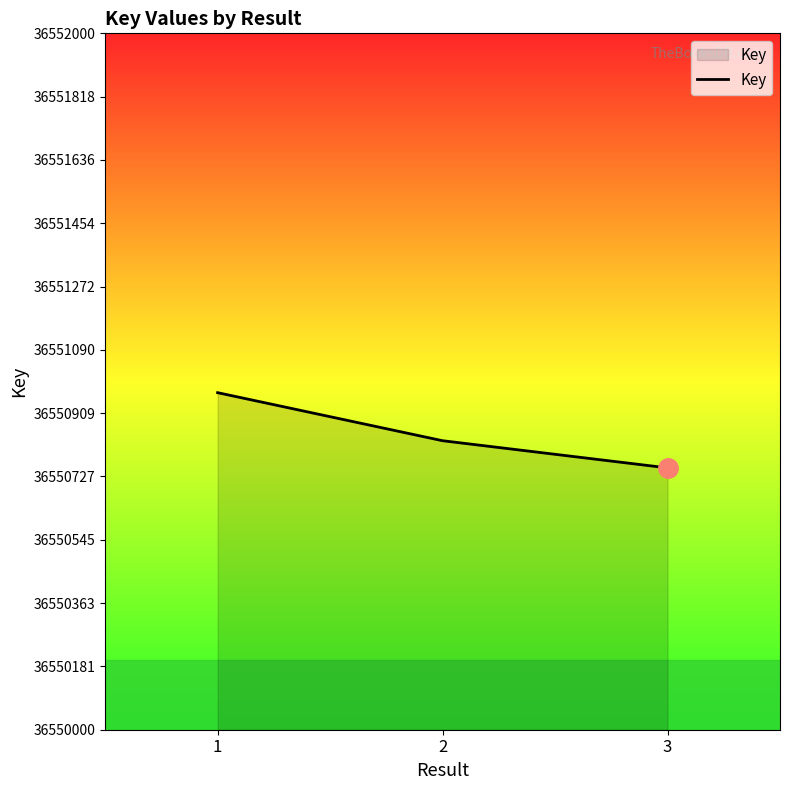

List the labels in order of value, largest first.

1, 2, 3